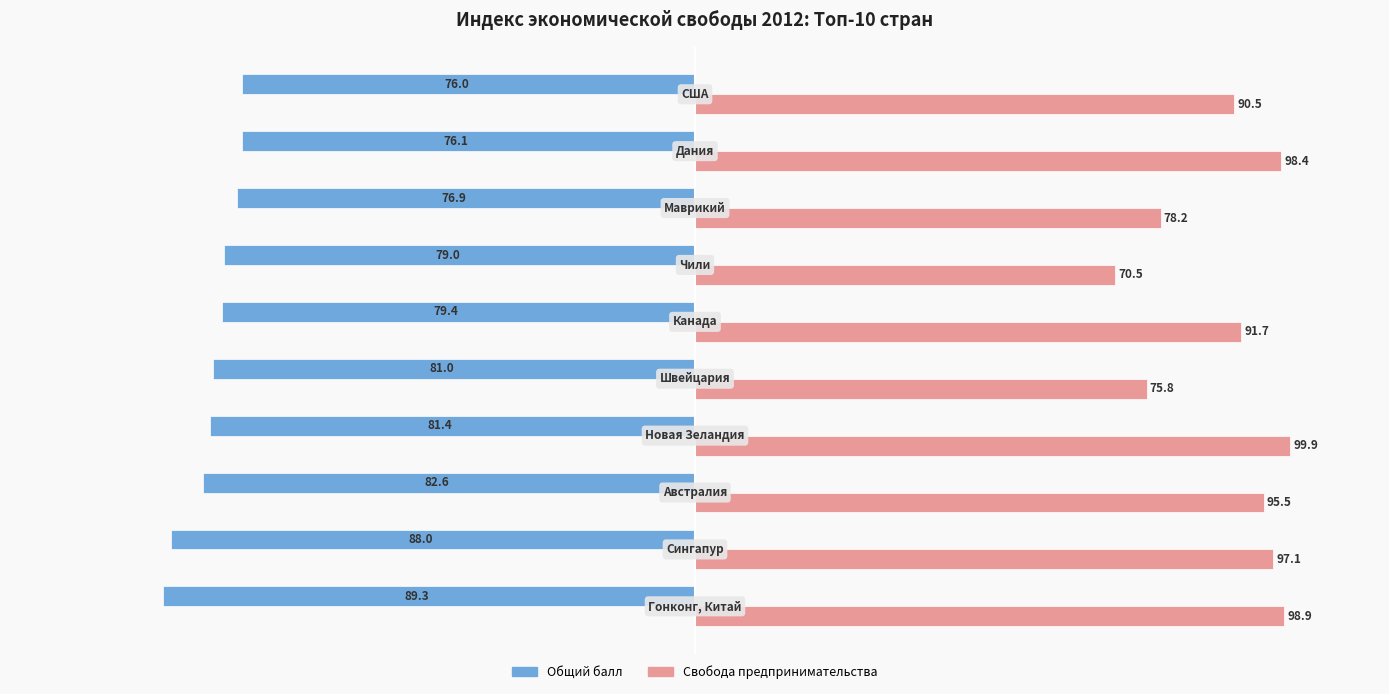

Rank the series by their average value, from lowest to highest.

Общий балл, Свобода предпринимательства